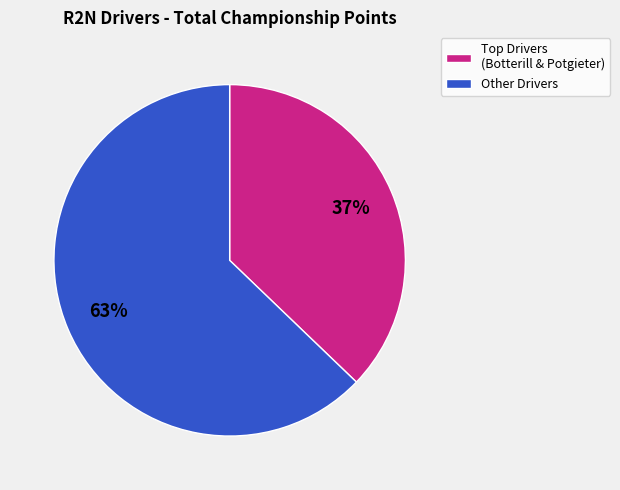

Rank the categories by value from lowest to highest.

Top Drivers (Botterill & Potgieter), Other Drivers